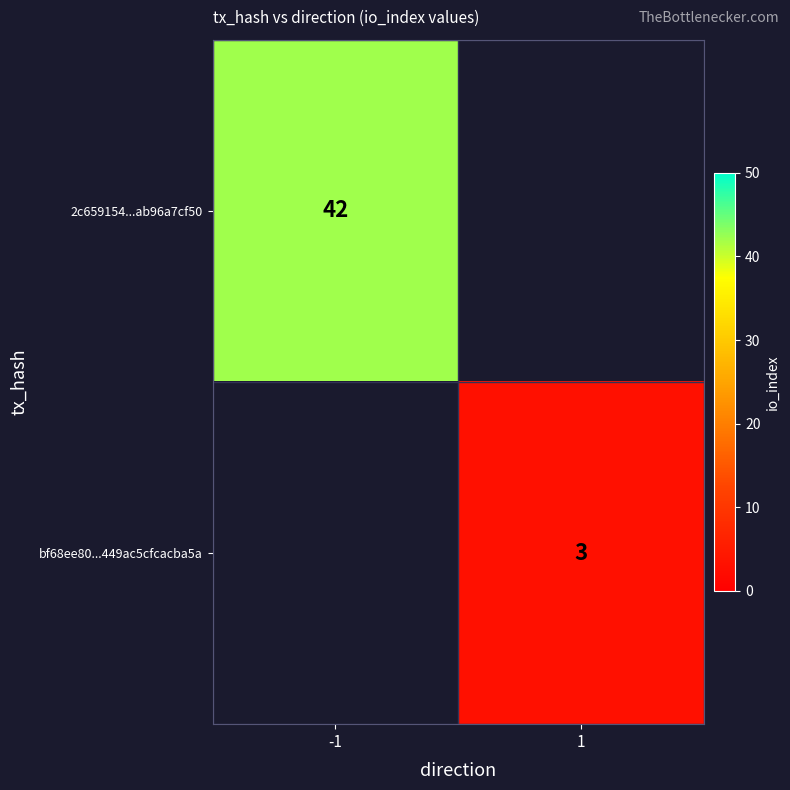

The 2c659154...ab96a7cf50 series shows 20 at -1. True or false?

False